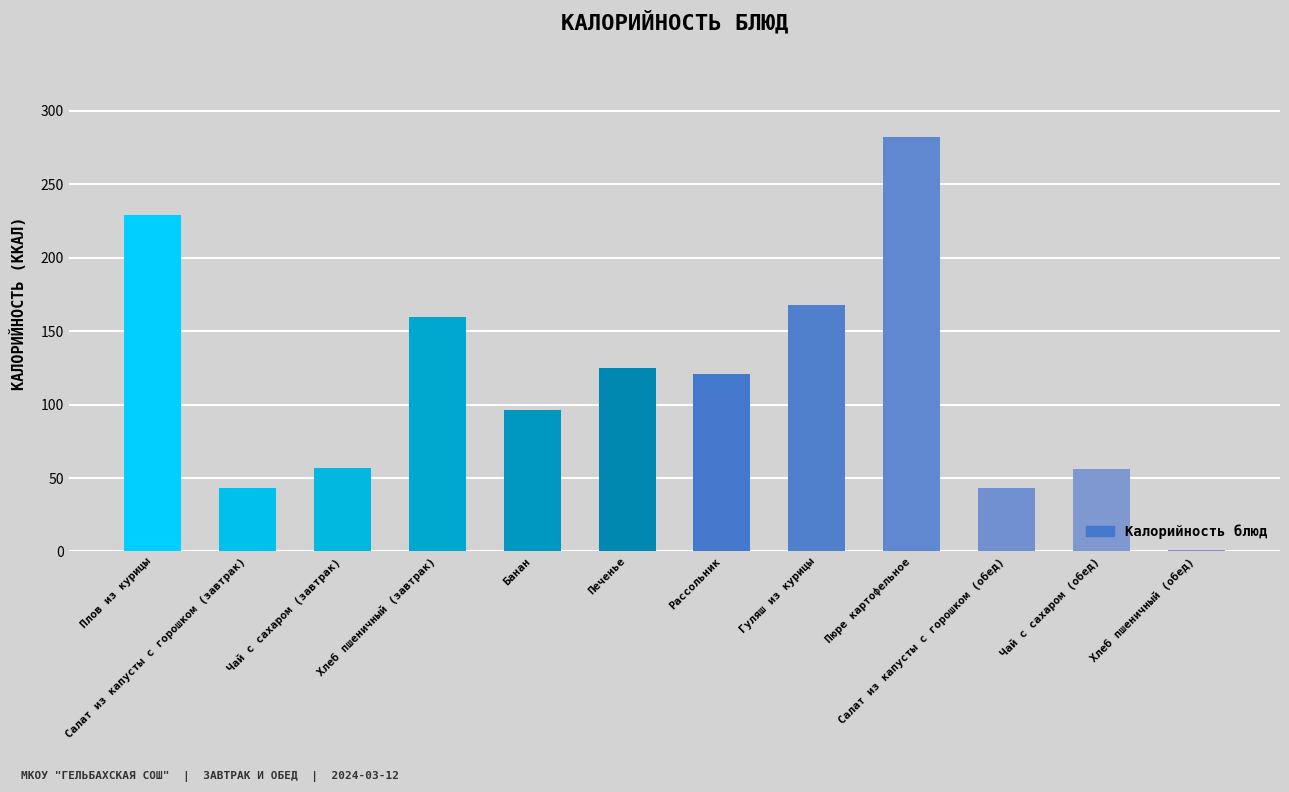

Between Салат из капусты с горошком (обед) and Хлеб пшеничный (обед), which is larger?

Салат из капусты с горошком (обед)